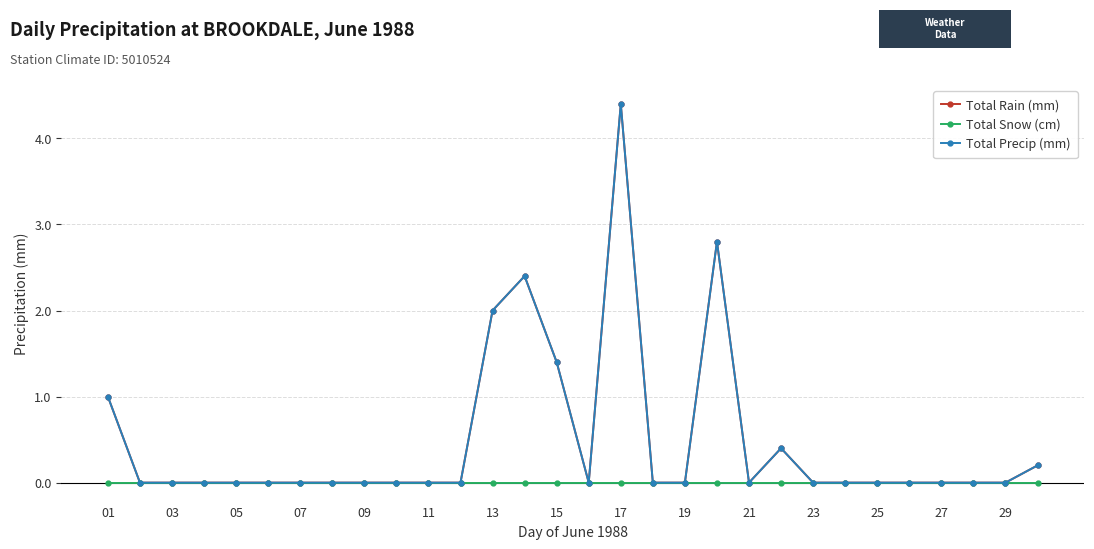

Does the chart have visible grid lines?

Yes